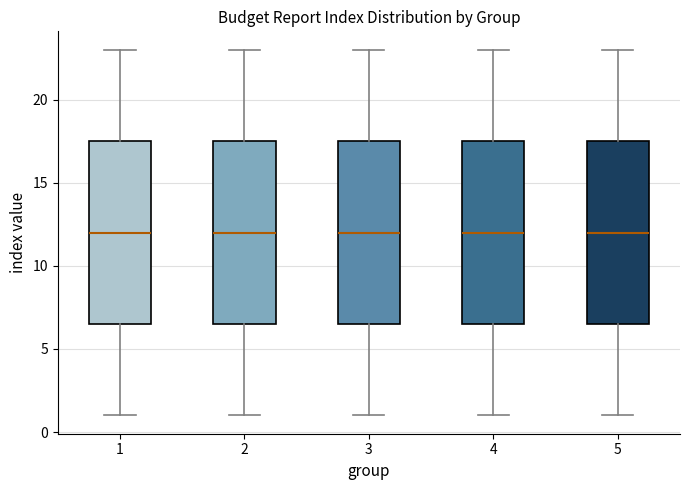

Reading left to right, read every box against the y-axis: the position of its median line, the range the box covers, and the ends of its whiskers. The values are not printed on the chart, so give them approximately, as read against the axis.

1: median 12.0, box 6.5 to 17.5, whiskers 1.0 to 23.0
2: median 12.0, box 6.5 to 17.5, whiskers 1.0 to 23.0
3: median 12.0, box 6.5 to 17.5, whiskers 1.0 to 23.0
4: median 12.0, box 6.5 to 17.5, whiskers 1.0 to 23.0
5: median 12.0, box 6.5 to 17.5, whiskers 1.0 to 23.0